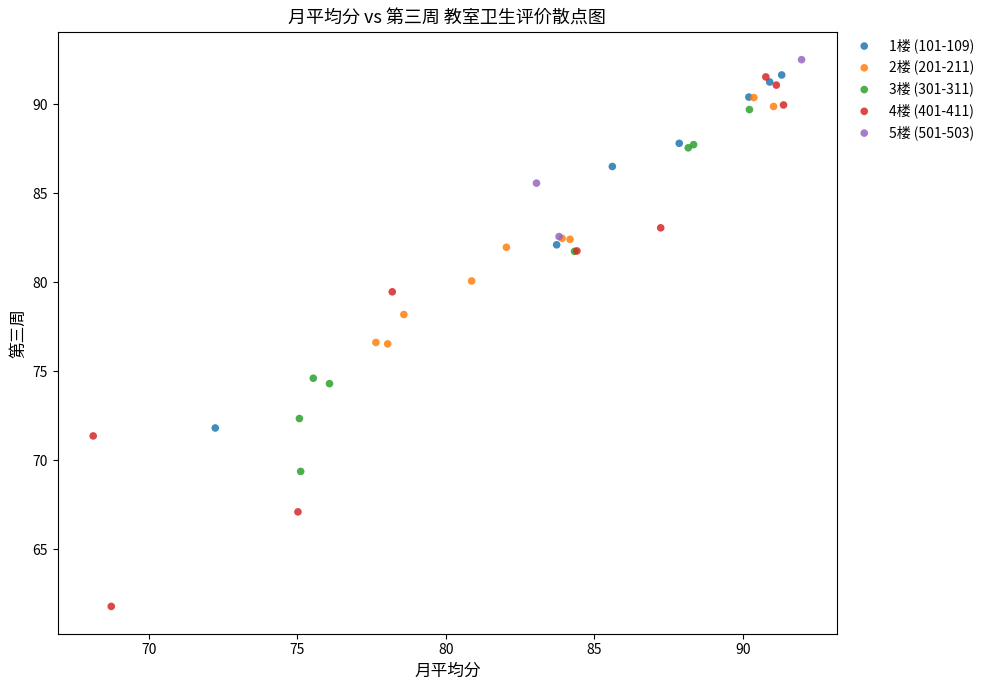

What are all the series names shown in the legend?

1楼 (101-109), 2楼 (201-211), 3楼 (301-311), 4楼 (401-411), 5楼 (501-503)